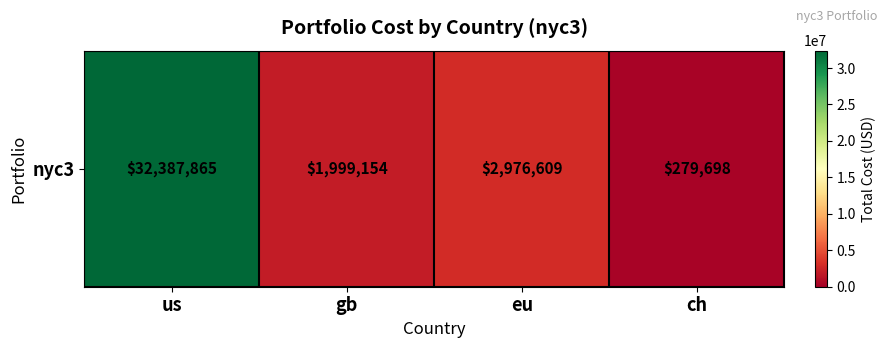

Is it true that the value at eu is 4252581.8?

False